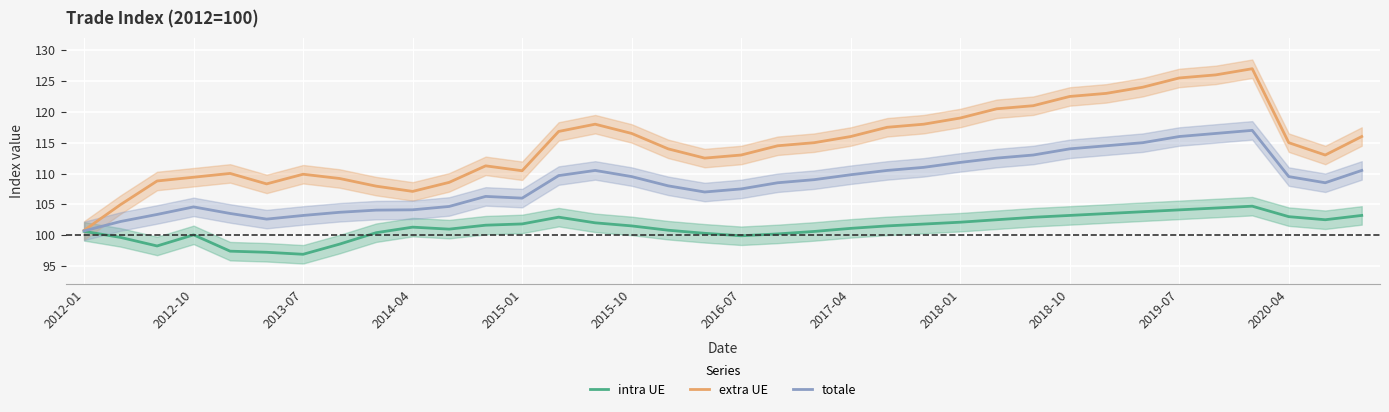

In totale, how many points are higher than both neighbors (excluding endpoints)?

4